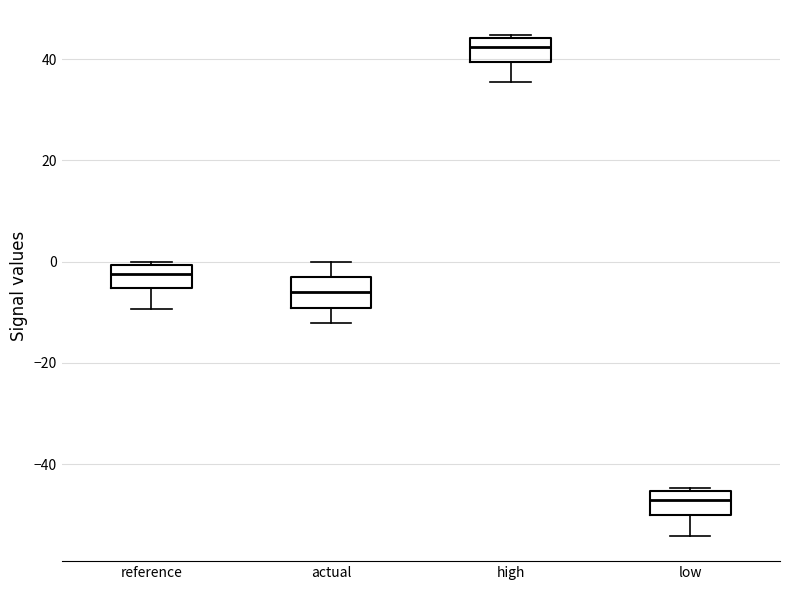

Where is the lower edge of the box for reference on the y-axis? The values are not printed on the chart, so give them approximately, as read against the axis.

-6